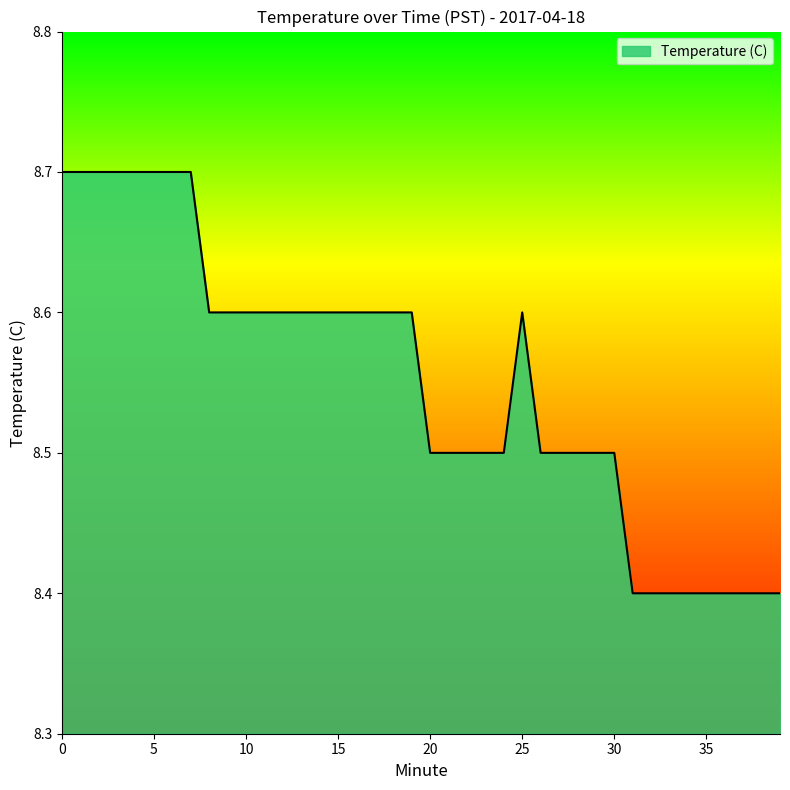

What is the difference between the maximum and minimum values?

0.3